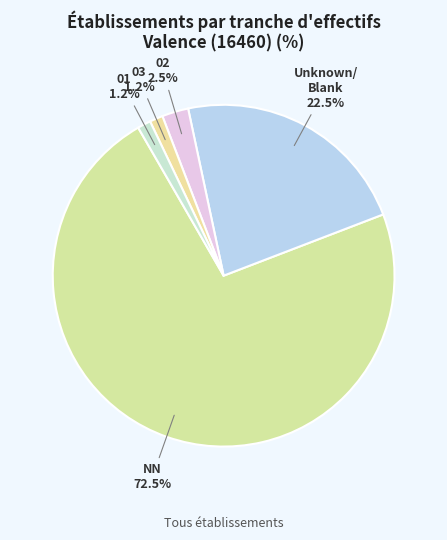

Between 02 and NN, which is larger?

NN